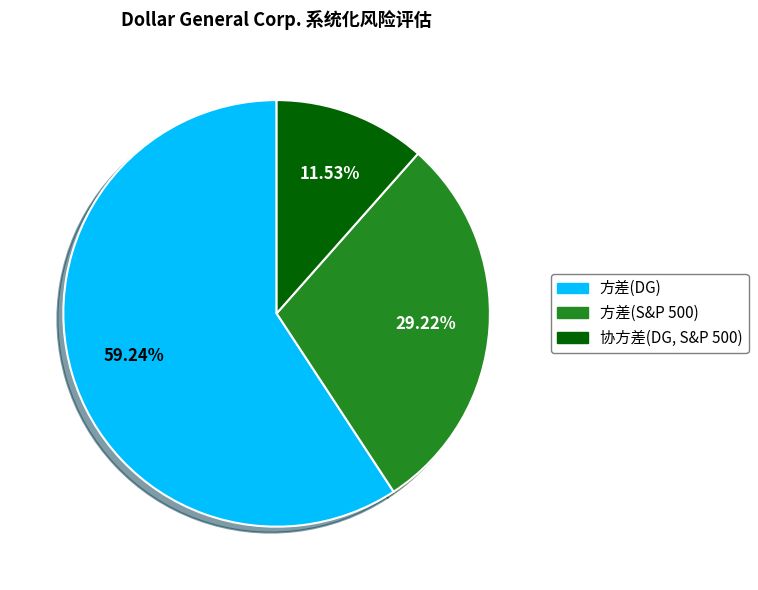

Which has a higher value, 协方差(DG, S&P 500) or 方差(S&P 500)?

方差(S&P 500)